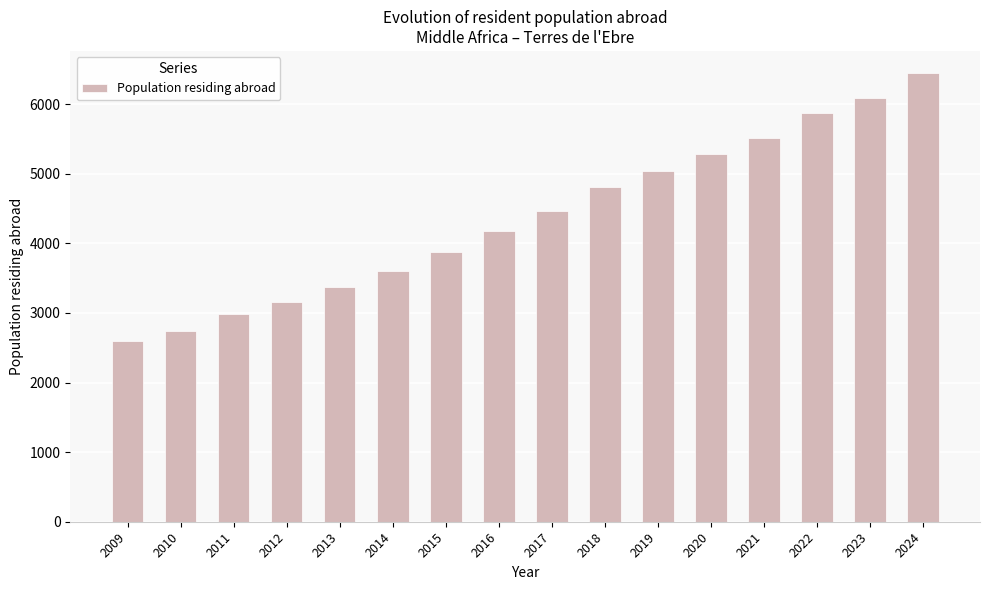

The value at 2013 is 4957. True or false?

False